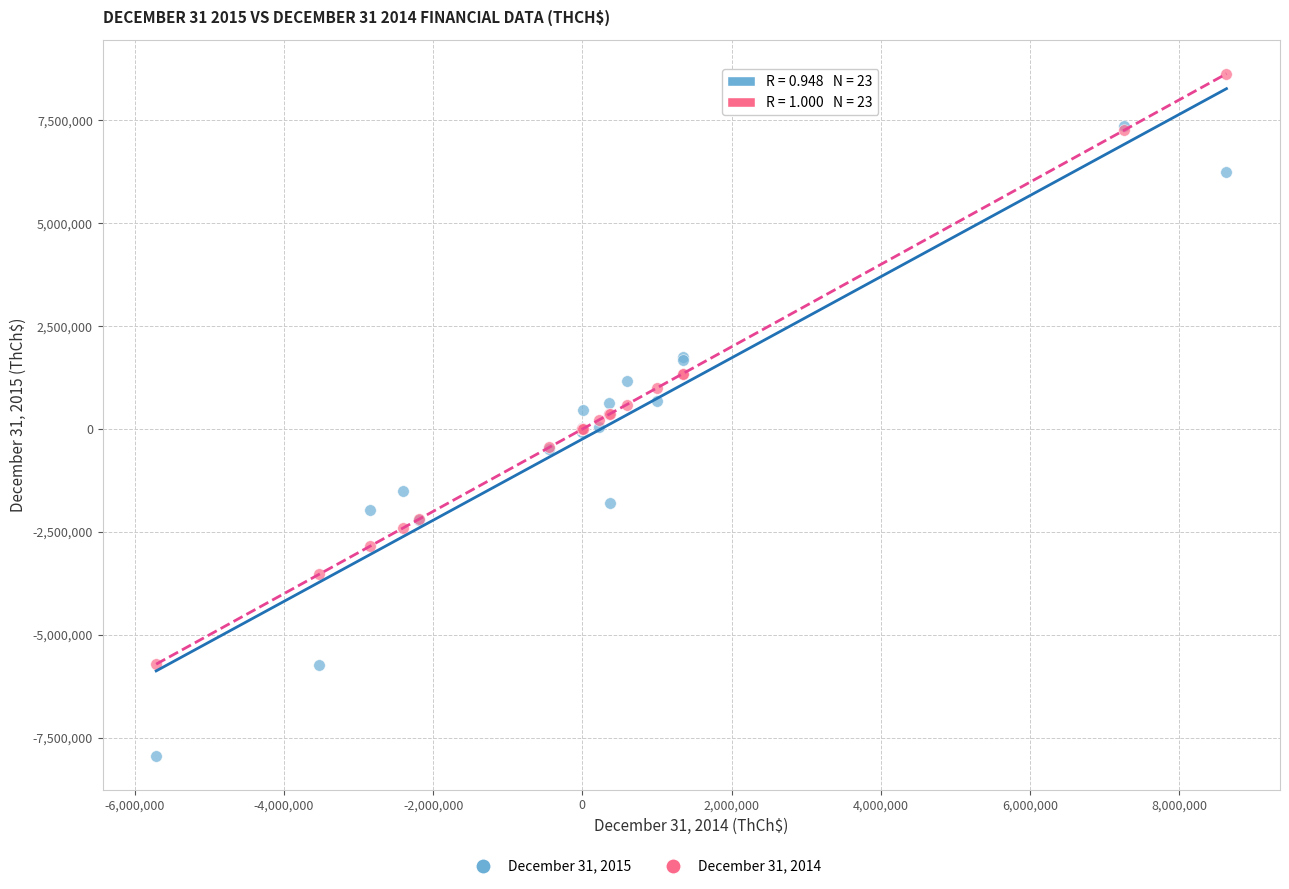

Which series contains the lowest Y value?

December 31, 2015